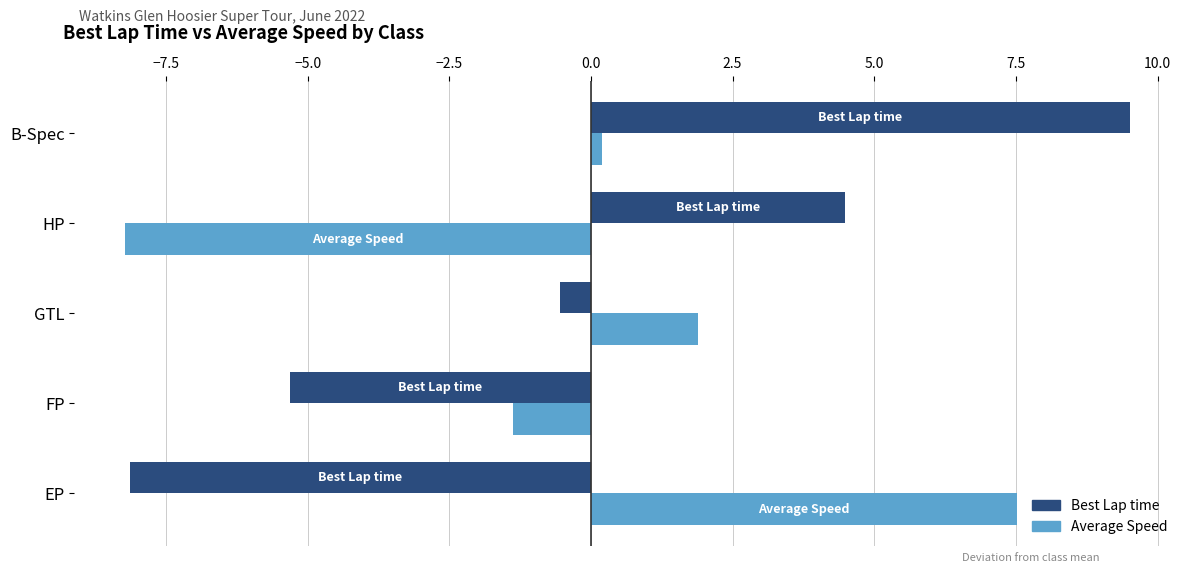

Which series has the widest spread of values?

Best Lap time